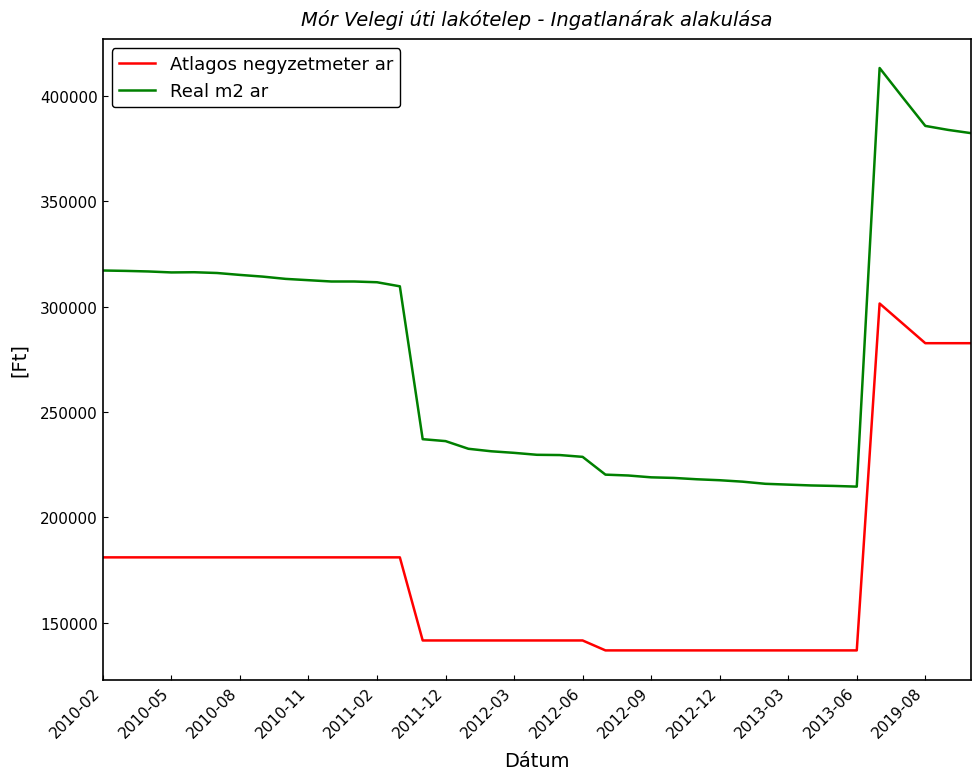

Does the chart have visible grid lines?

No